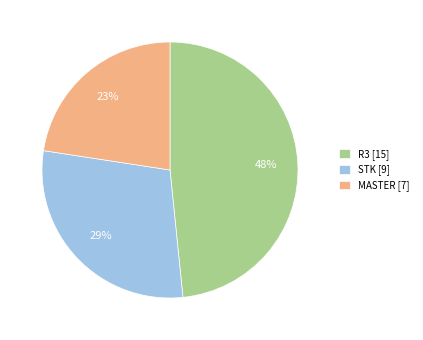

The STK slice represents 44% of the pie. True or false?

False